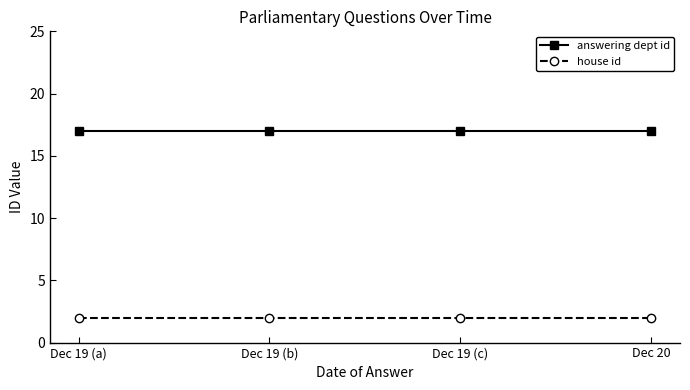

What is the smallest value displayed?

2